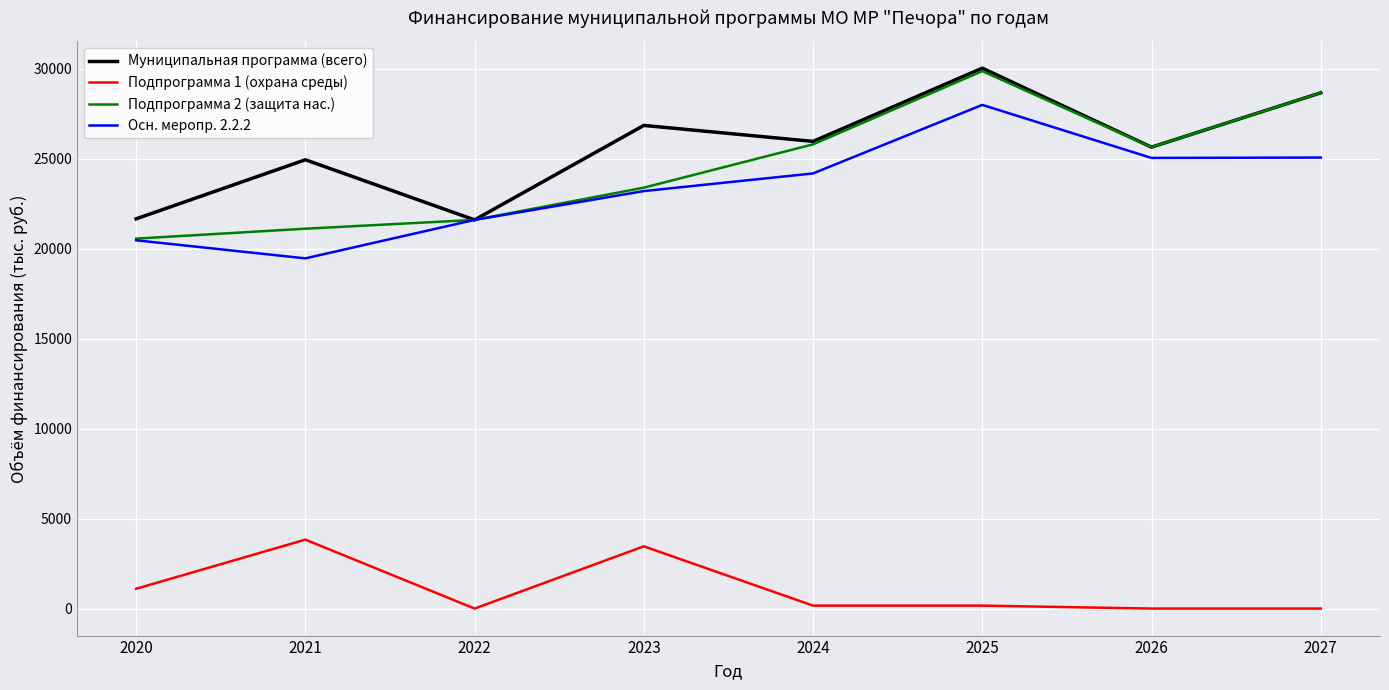

True or false: Муниципальная программа (всего) and Подпрограмма 1 (охрана среды) cross at least once.

False